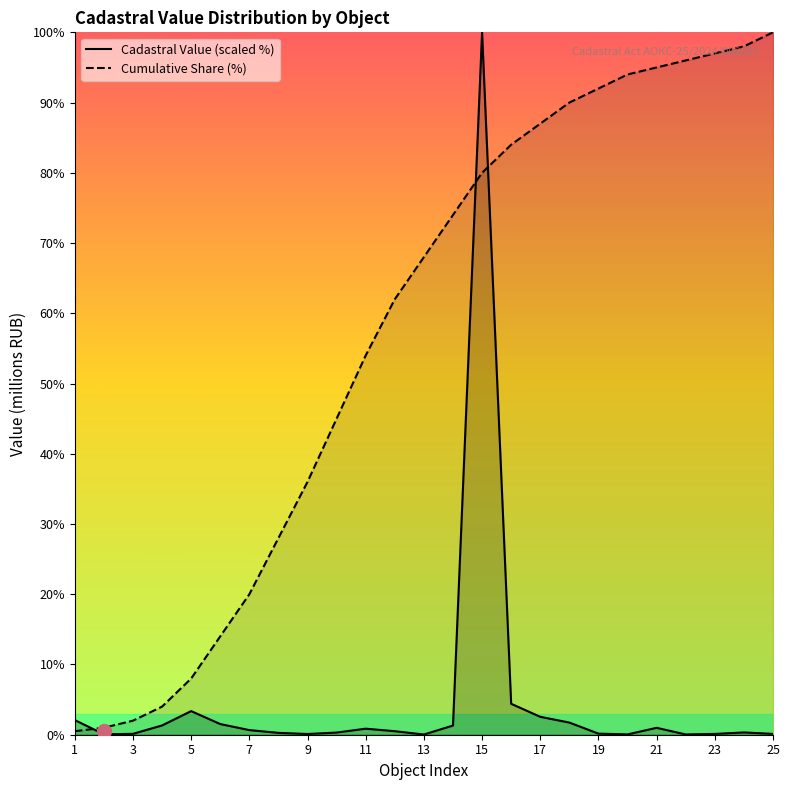

What is the maximum value shown in the chart?

100.0